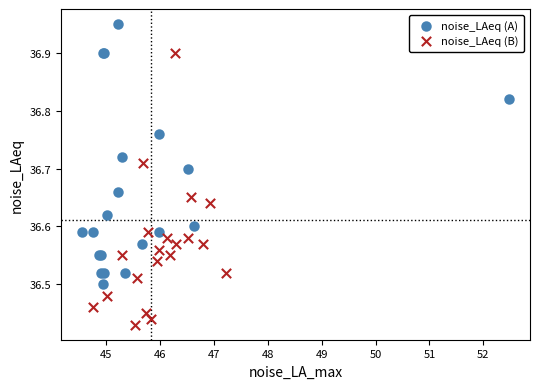

What are all the series names shown in the legend?

noise_LAeq (A), noise_LAeq (B)